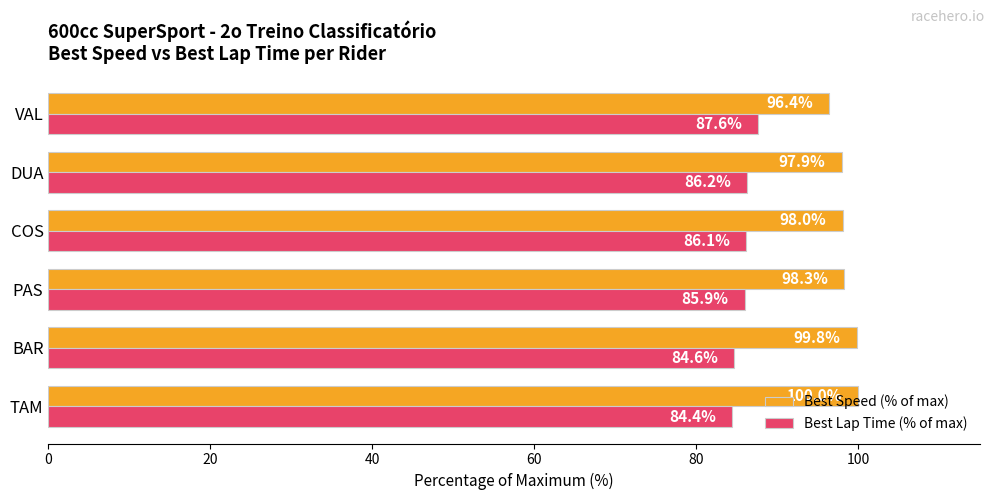

What is the difference between the second highest and minimum values in the Best Lap Time (% of max) series?

1.8